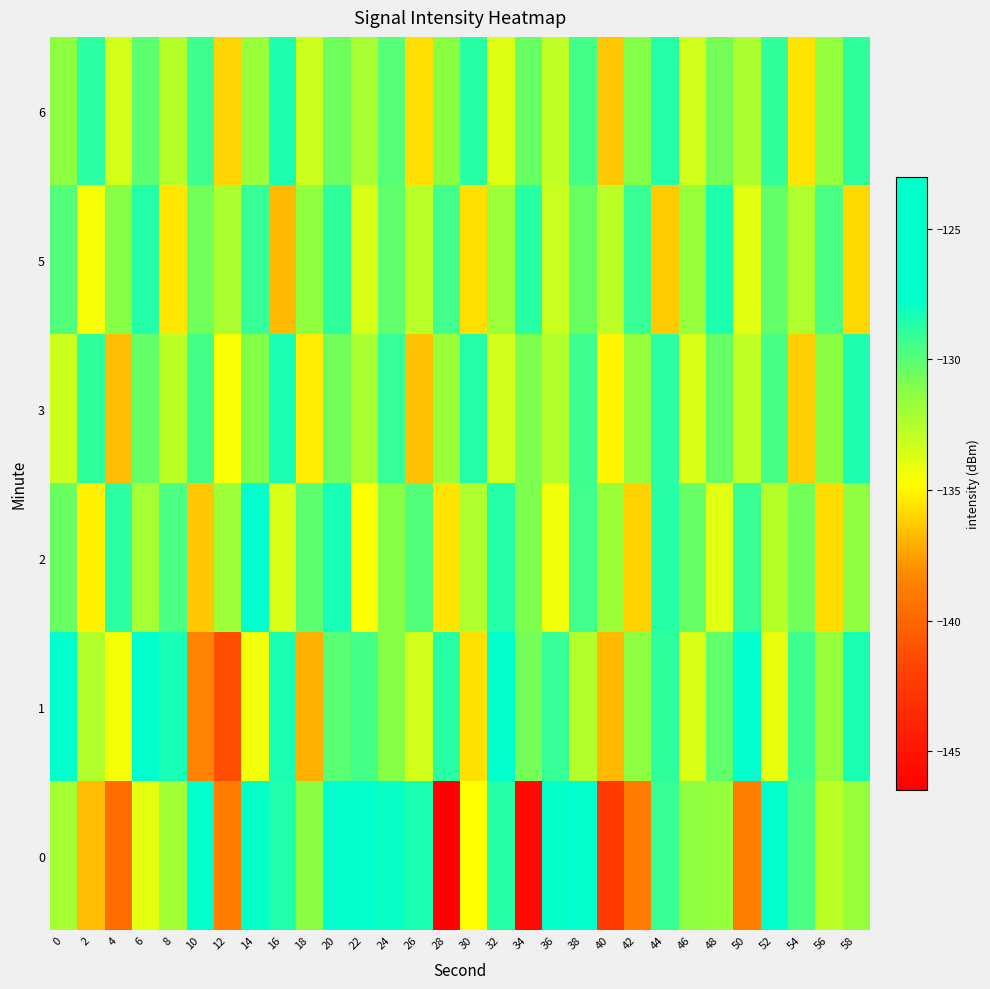

What is the maximum value shown in the chart?

-123.1